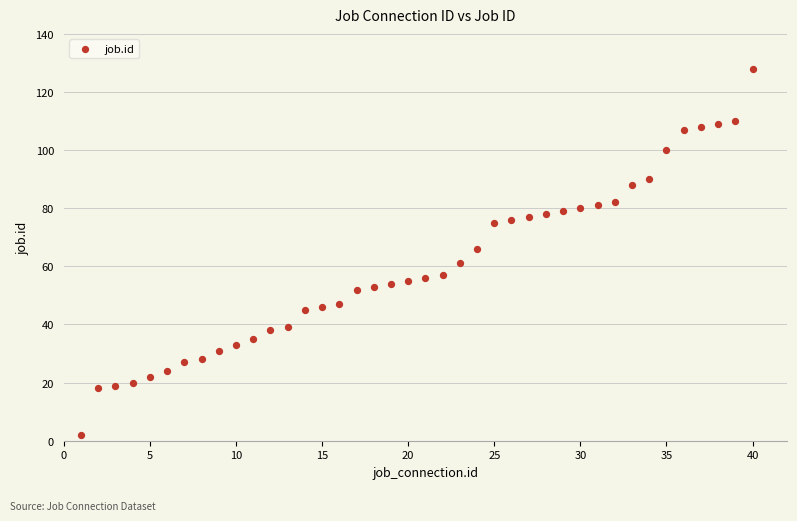

What is the range of Y values (max minus min)?

126